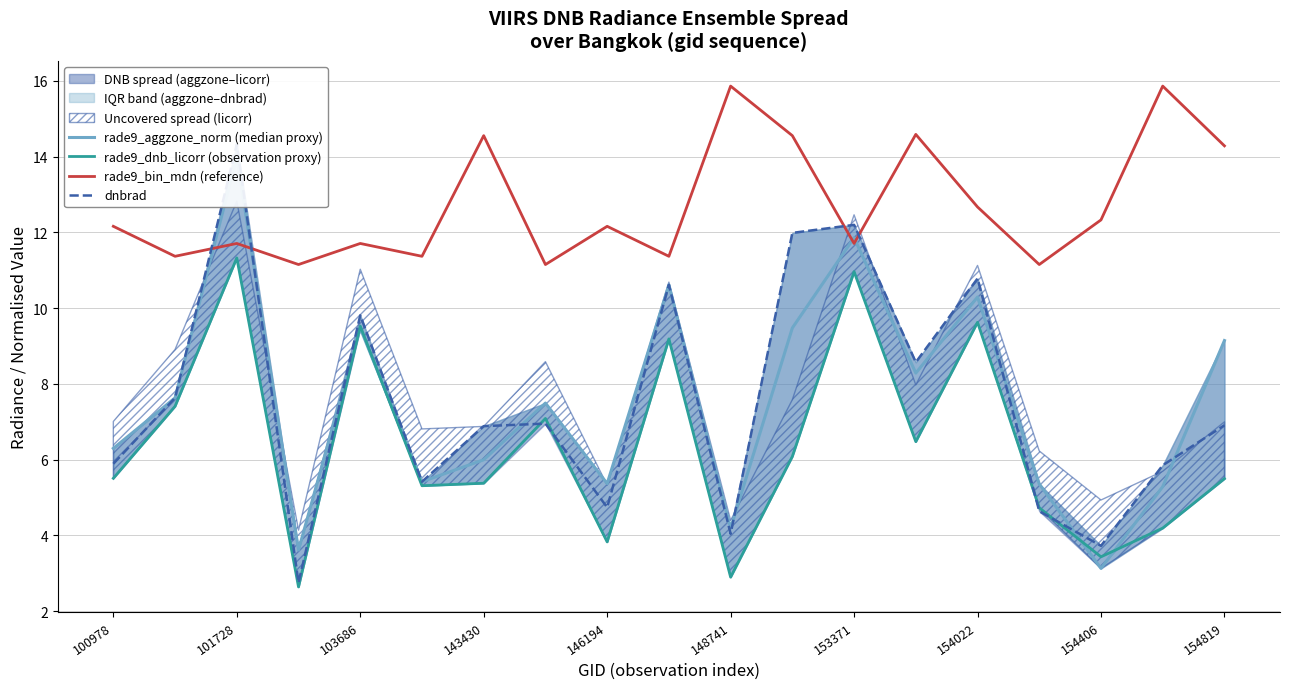

How many data points in rade9_dnb_licorr (observation proxy) are less than 5?

6